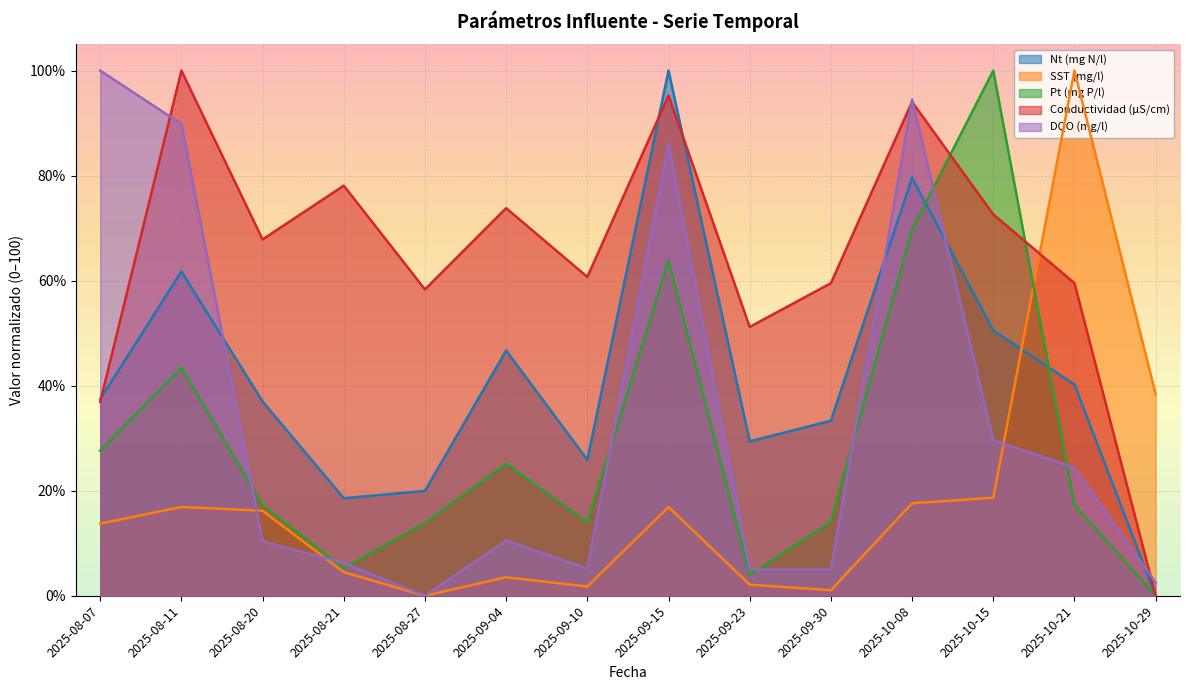

What is the average value of the Nt (mg N/l) series?

41.5